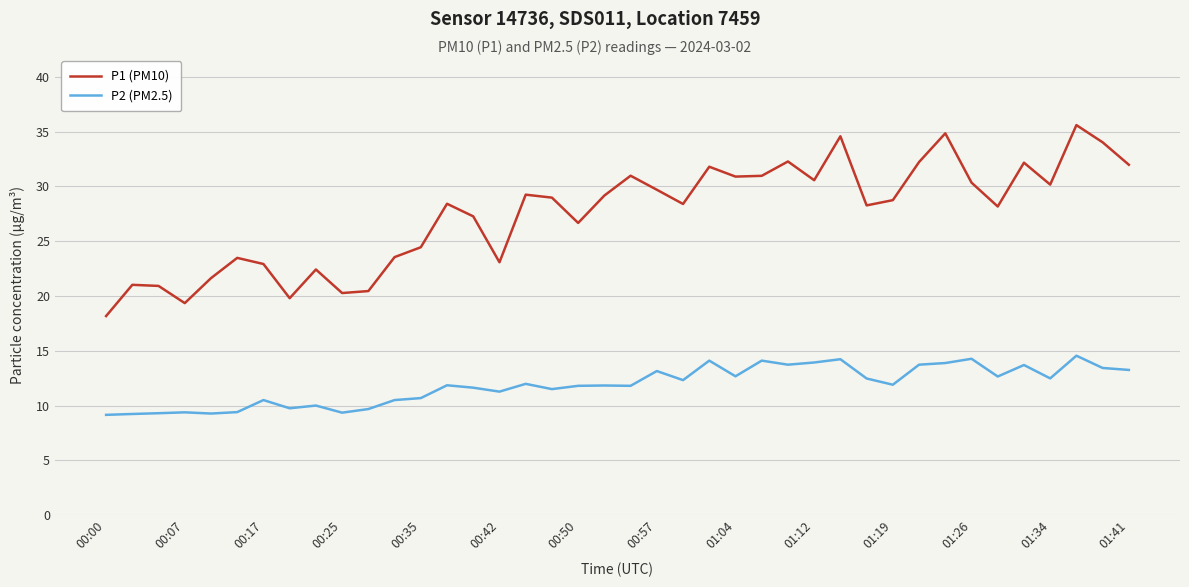

List the series in order of their peak value, highest first.

P1 (PM10), P2 (PM2.5)